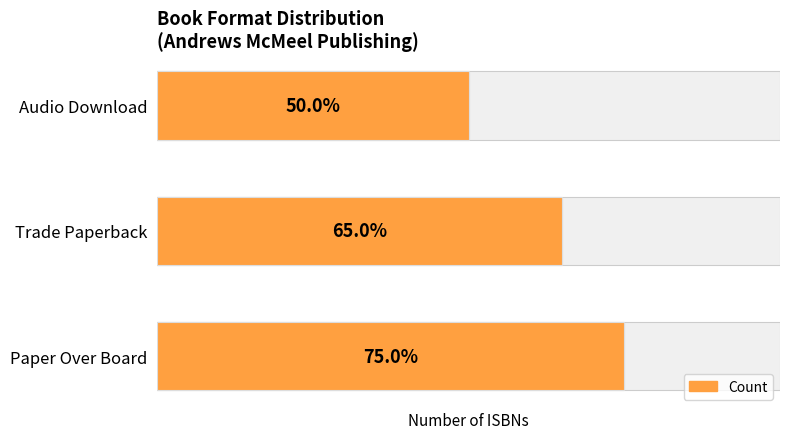

What is the value of the 1st bar from the left?

15